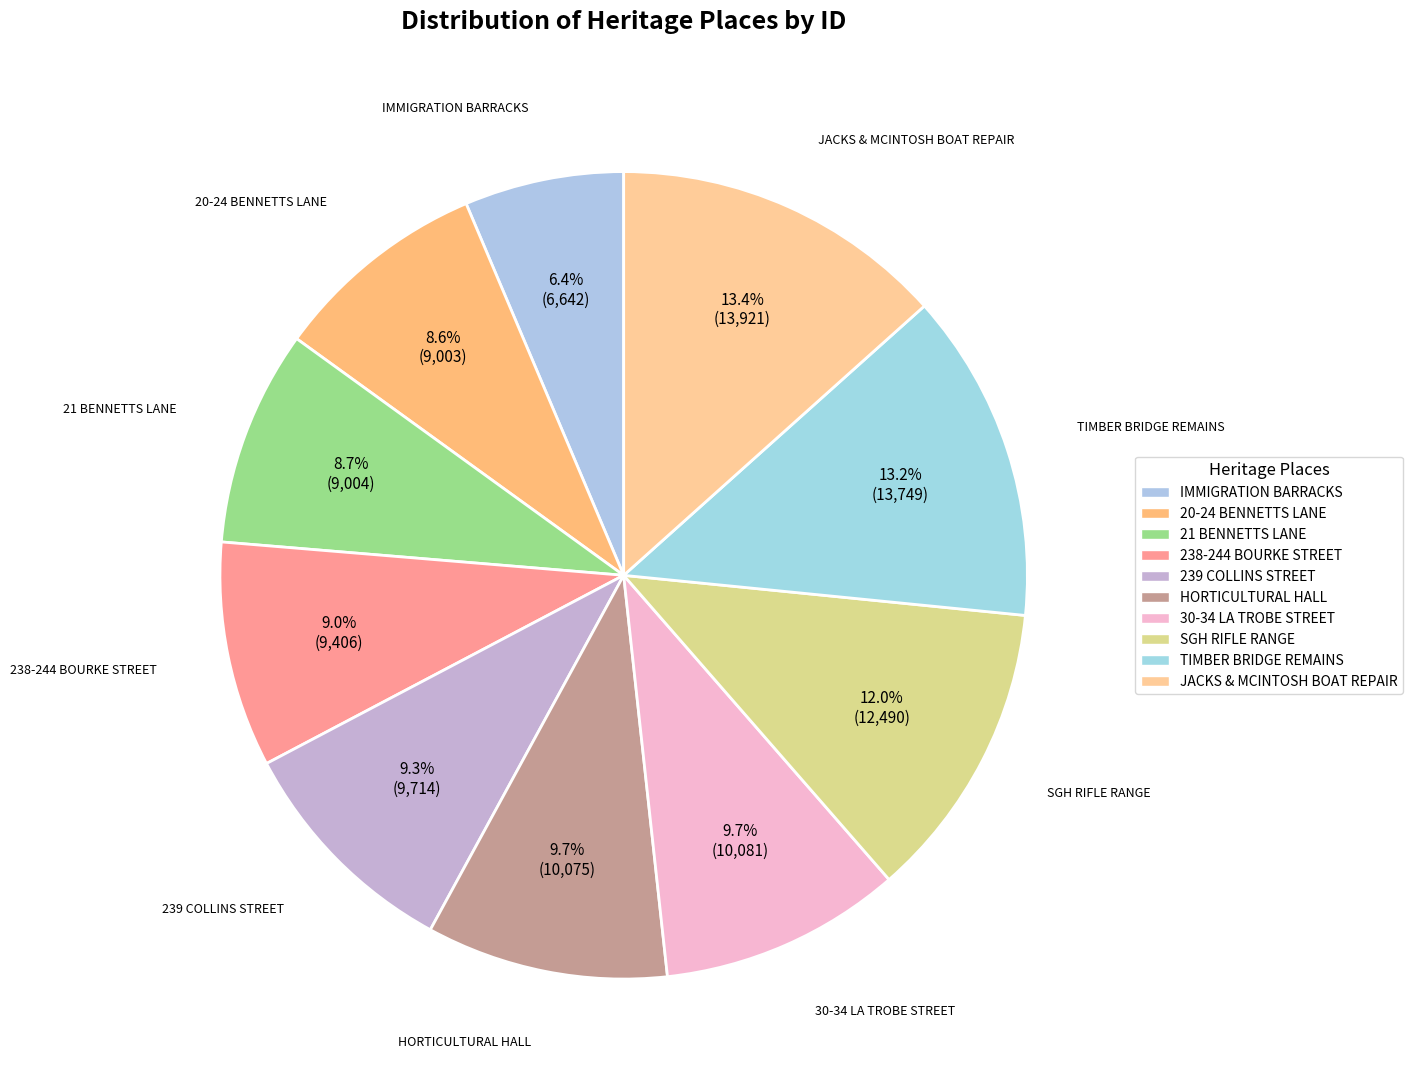

How many segments does this pie chart have?

10